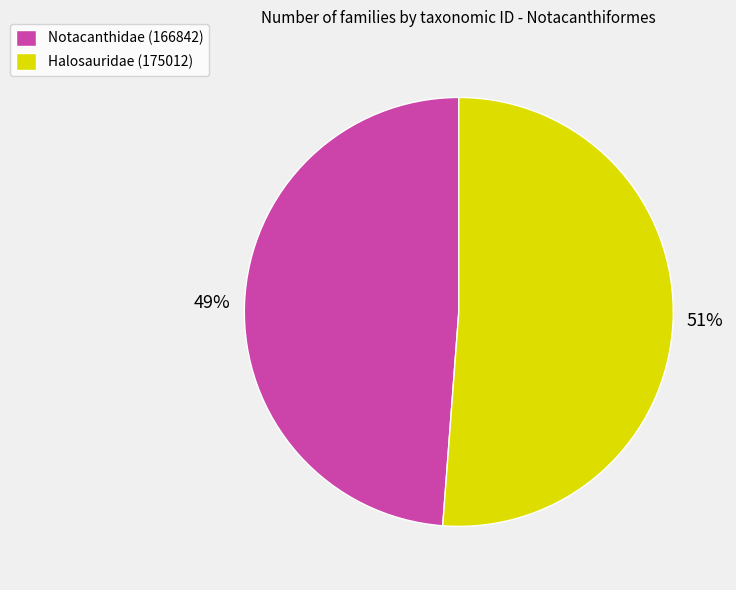

What is the ratio of the value at Halosauridae (175012) to the value at Notacanthidae (166842)?

1.0